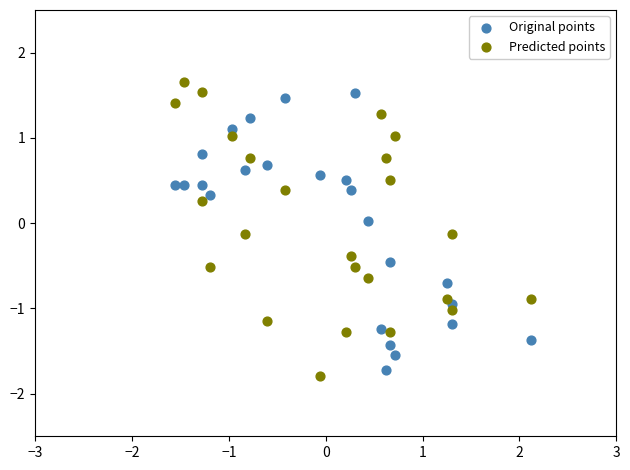

What is the X range (max minus min) for the scatter plot?

3.7